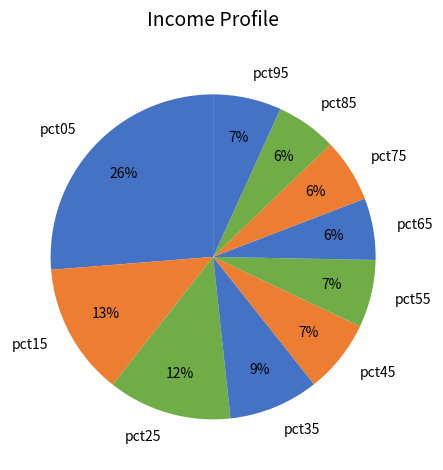

Is it true that pct65 is 1% of the pie?

False